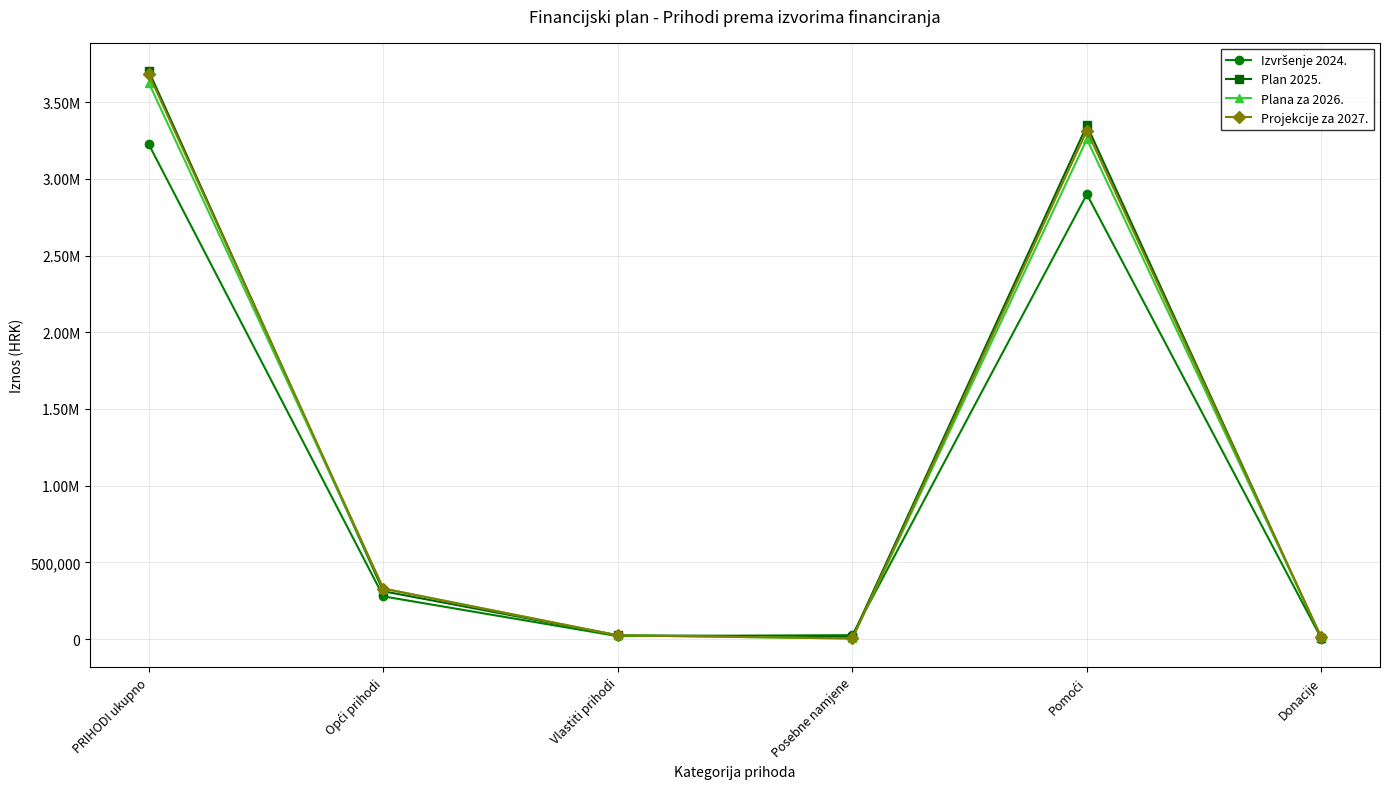

Is this an area chart (filled region under the line)?

No